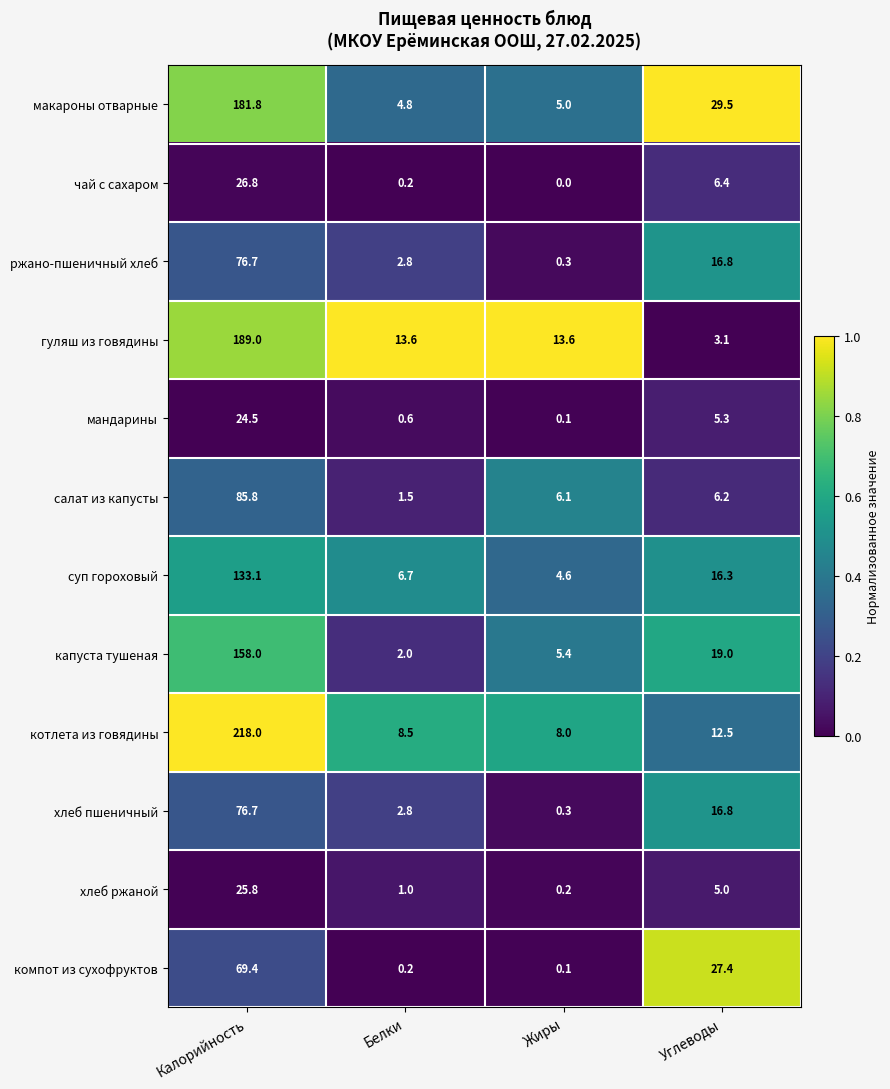

Which category has the highest value across all series?

Калорийность